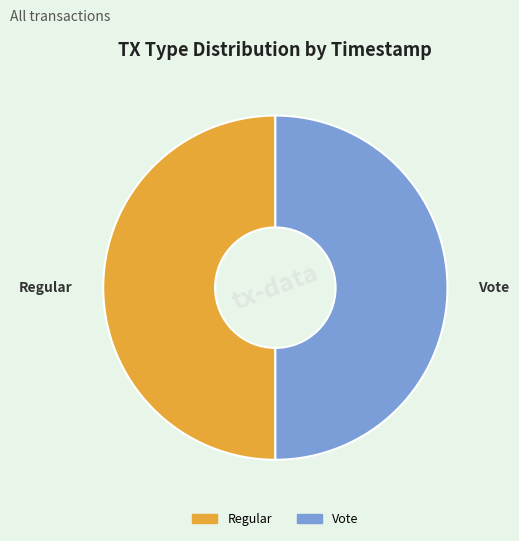

The Vote slice represents 59% of the pie. True or false?

False